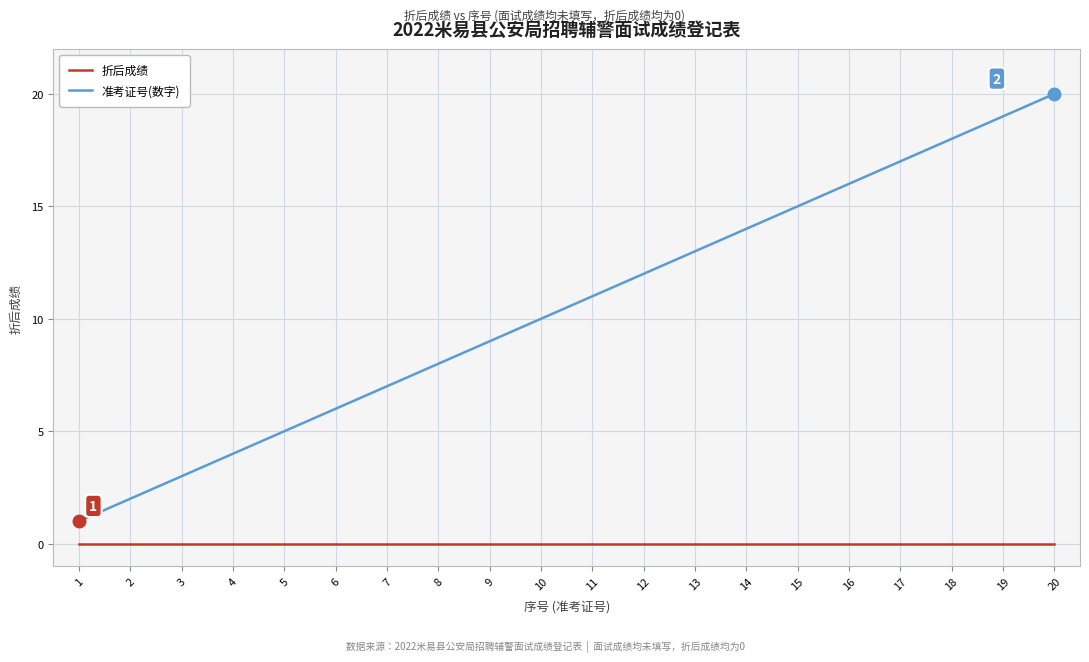

How many categories are shown in the chart?

20